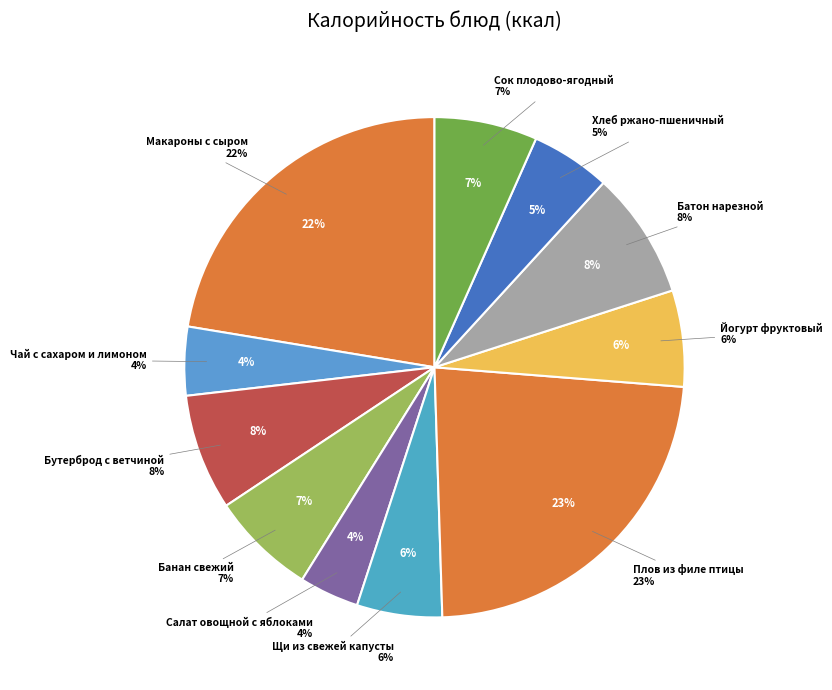

How many segments does this pie chart have?

11